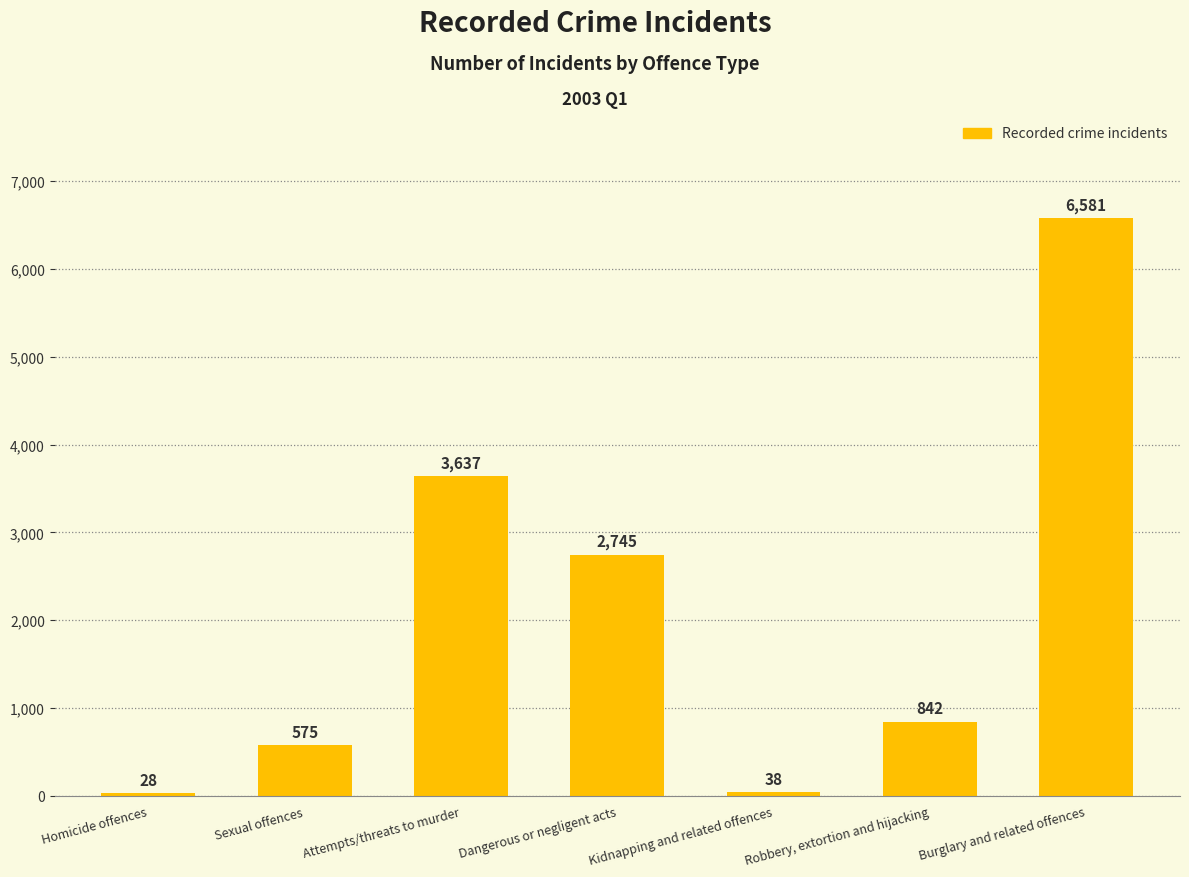

What is the sum of all values?

14446